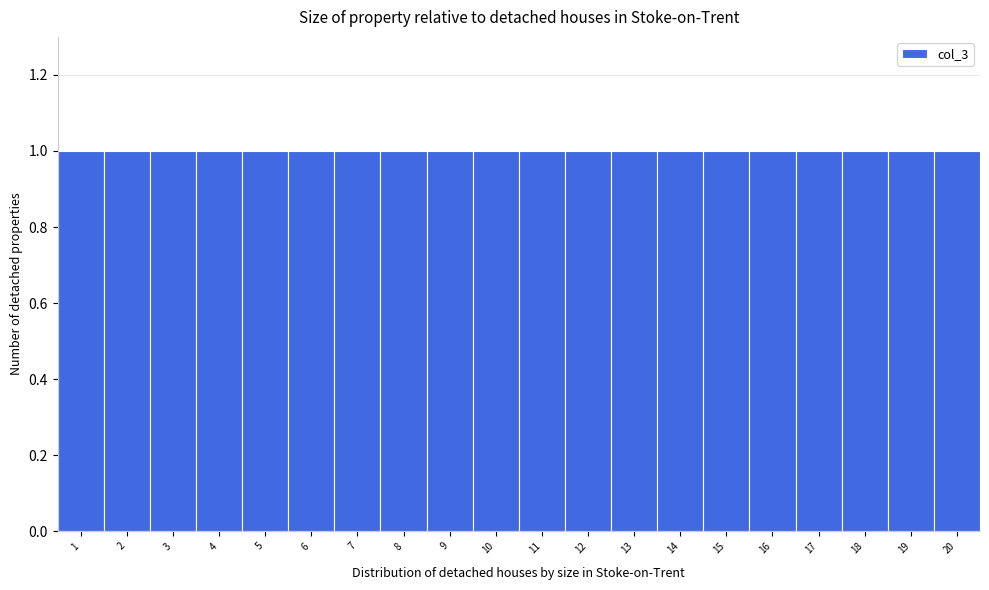

Reading left to right, transcribe this chart: for each bar, give the range it covers on the x-axis and its height. The values are not printed on the chart, so give them approximately, as read against the axis.

0.5 to 1.5: 1
1.5 to 2.5: 1
2.5 to 3.5: 1
3.5 to 4.5: 1
4.5 to 5.5: 1
5.5 to 6.5: 1
6.5 to 7.5: 1
7.5 to 8.5: 1
8.5 to 9.5: 1
9.5 to 10.5: 1
10.5 to 11.5: 1
11.5 to 12.5: 1
12.5 to 13.5: 1
13.5 to 14.5: 1
14.5 to 15.5: 1
15.5 to 16.5: 1
16.5 to 17.5: 1
17.5 to 18.5: 1
18.5 to 19.5: 1
19.5 to 20.5: 1